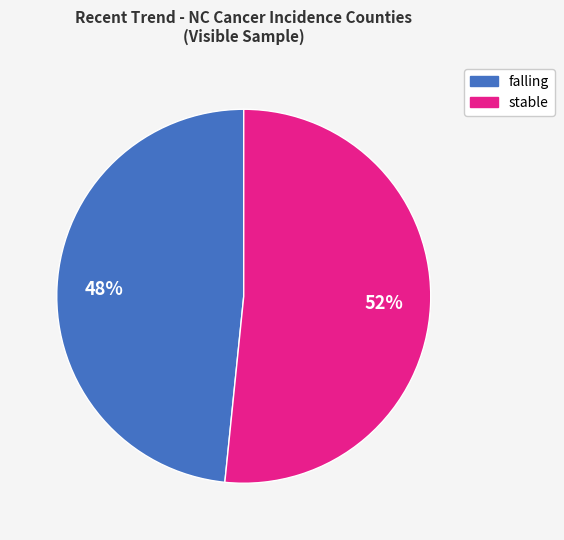

To the nearest percent, what is the average slice percentage?

50%